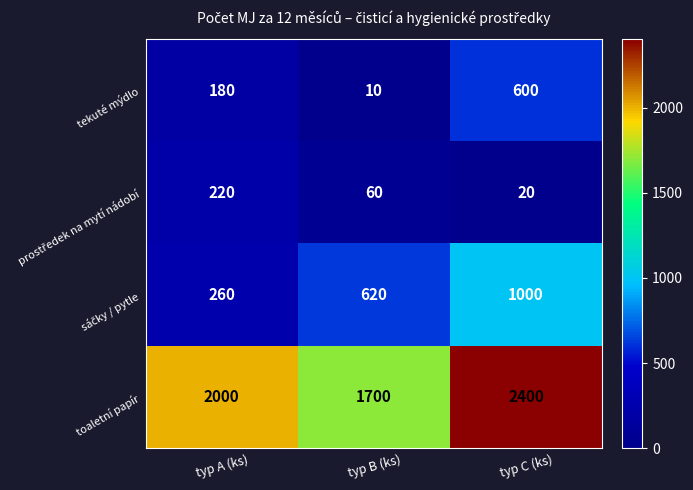

Between typ B (ks) and typ C (ks), which series saw the biggest shift?

toaletní papír